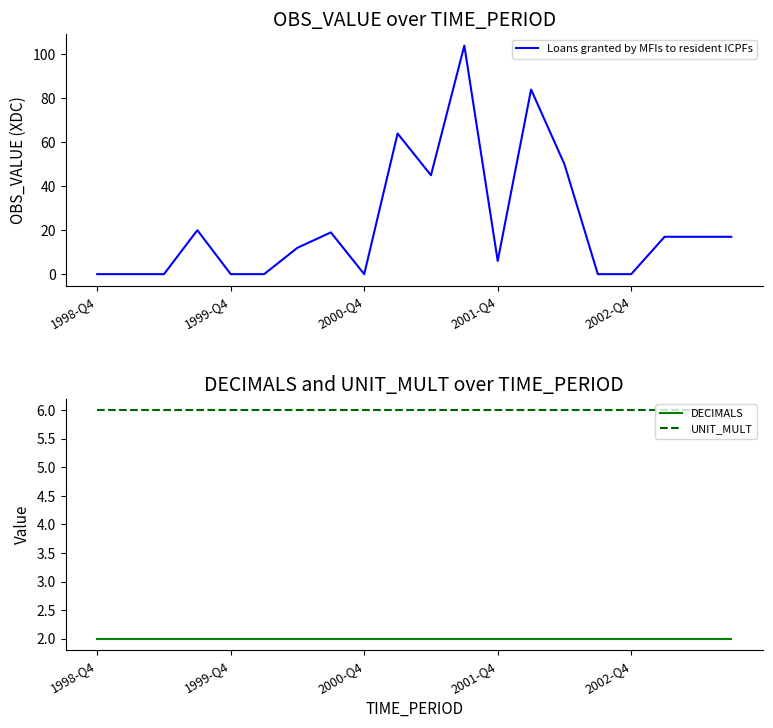

True or false: UNIT_MULT and Loans granted by MFIs to resident ICPFs intersect in this chart.

True